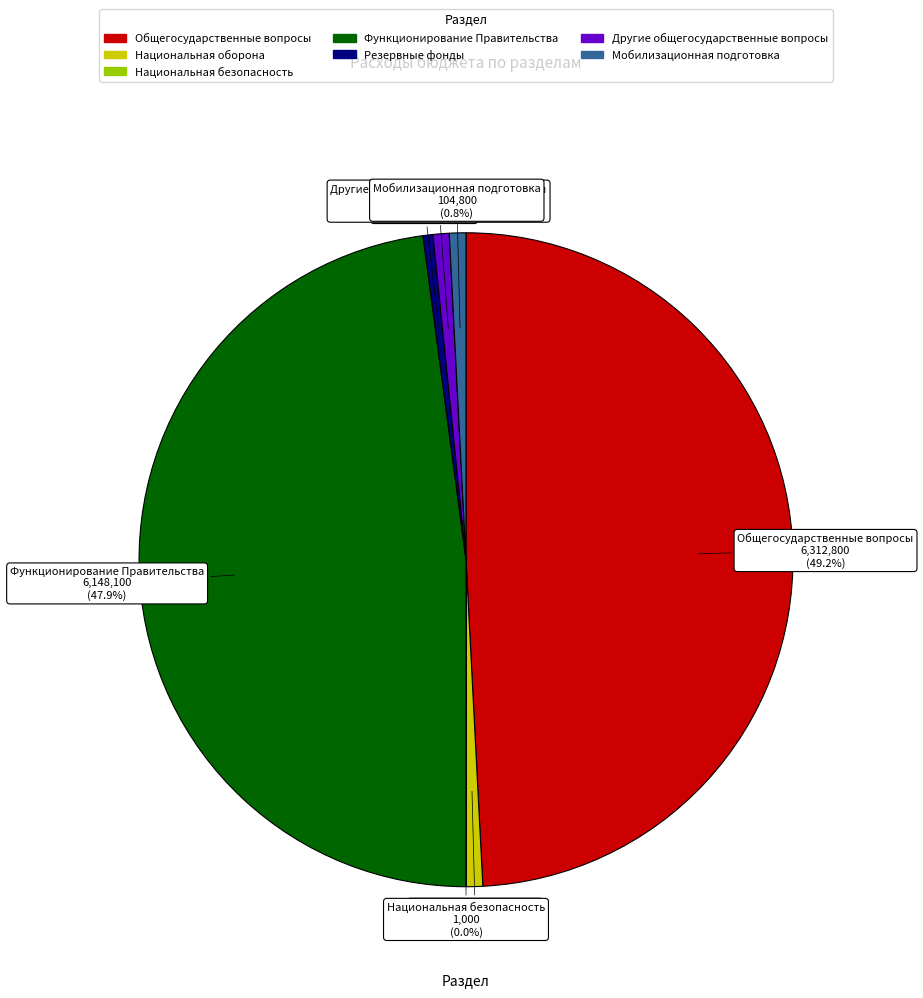

Does Мобилизационная подготовка account for over 50% of the chart?

No